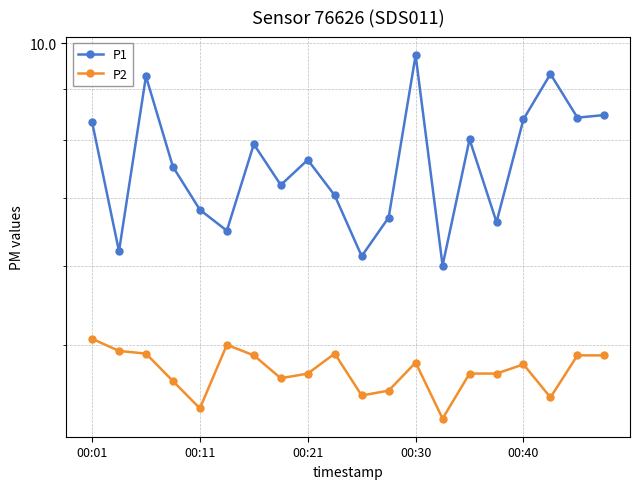

Is it true that P2 equals 4.9 at 00:21?

True